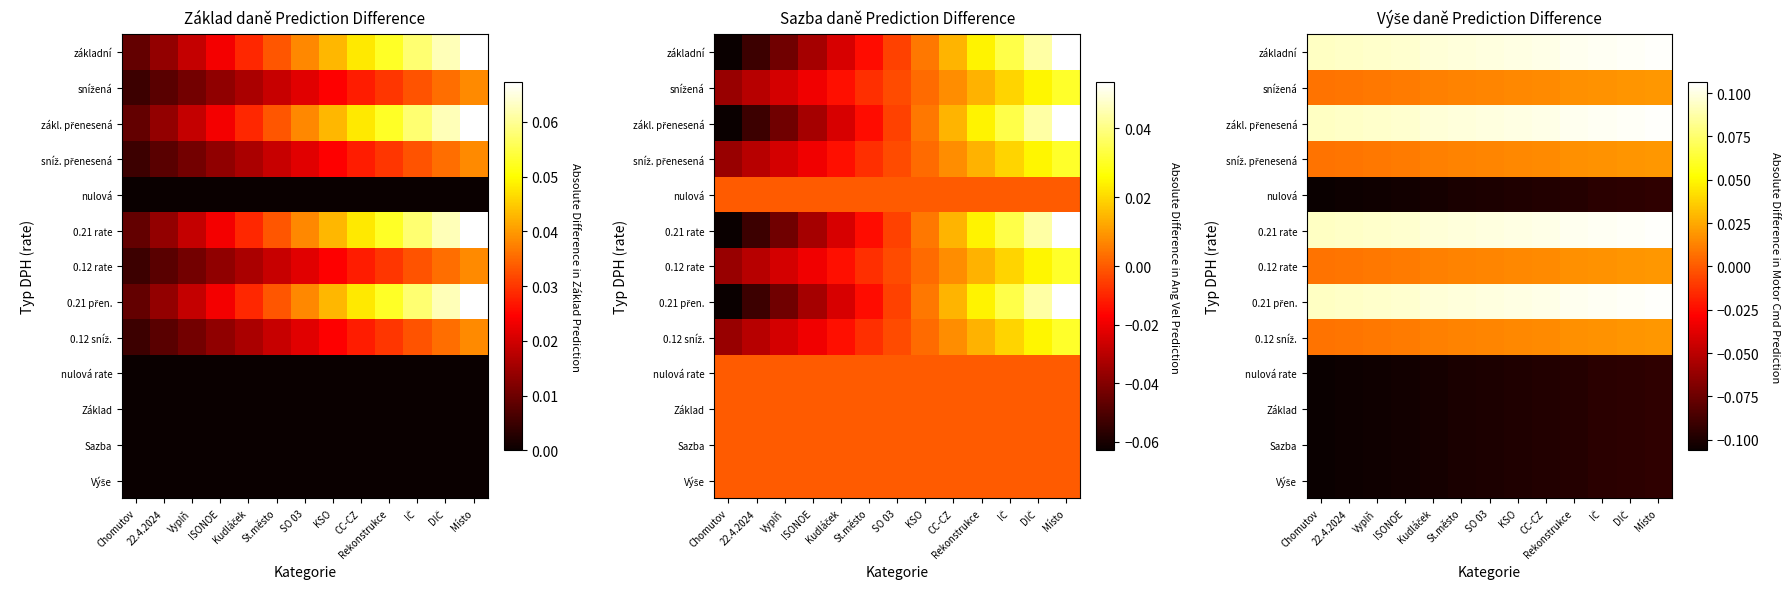

Which category has the lowest value across all series?

Chomutov